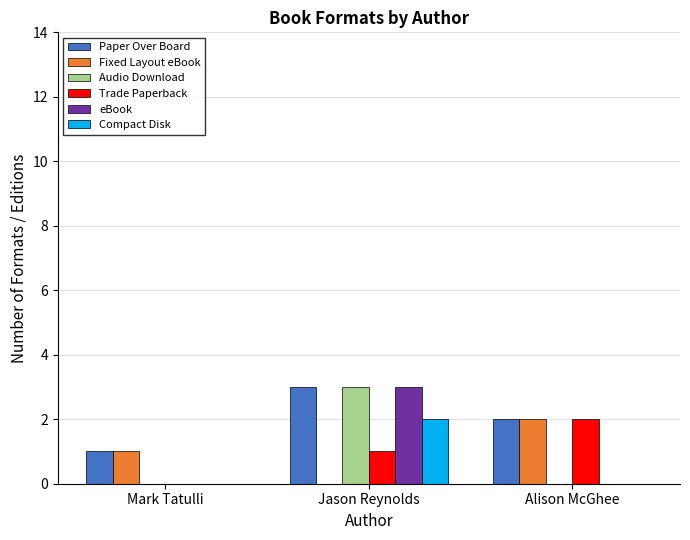

What is the sum of the Fixed Layout eBook values at Alison McGhee and Mark Tatulli?

3